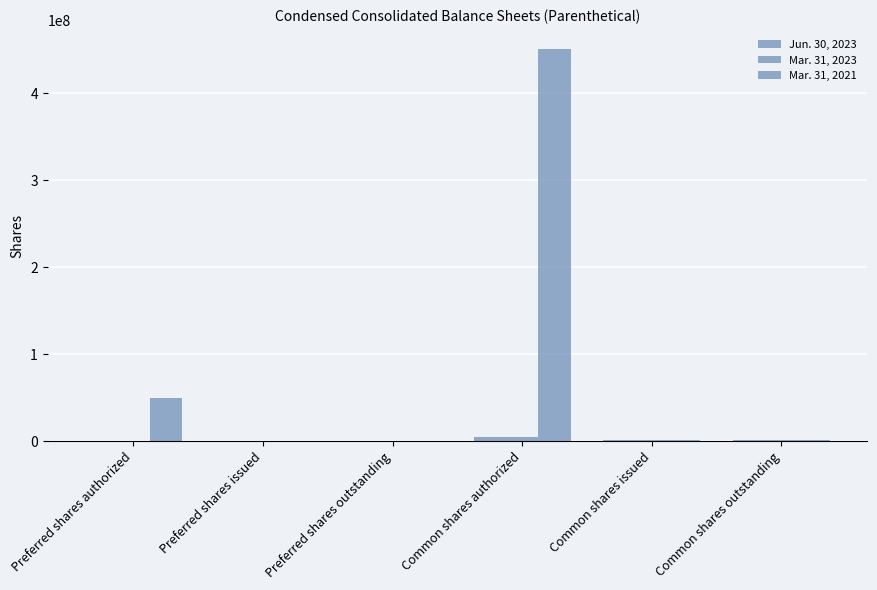

What is the total value across all series at Common shares outstanding?

3000000